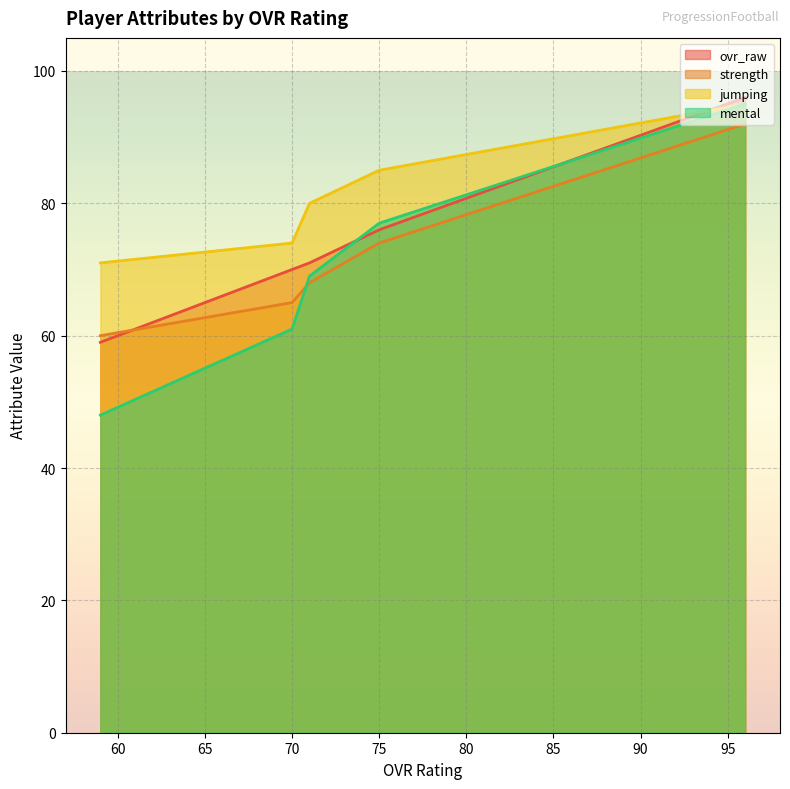

At which category is the sum across all series the highest?

Raymond Walton (96)